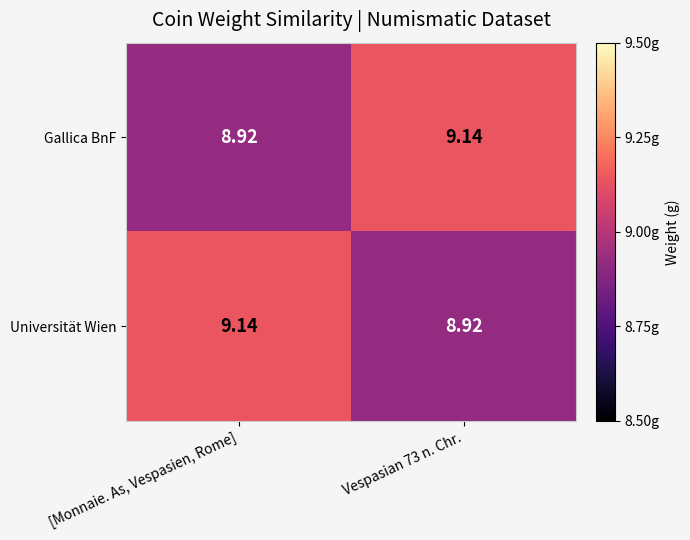

Is the value of Universität Wien at [Monnaie. As, Vespasien, Rome] greater than the value of Gallica BnF at [Monnaie. As, Vespasien, Rome]?

Yes